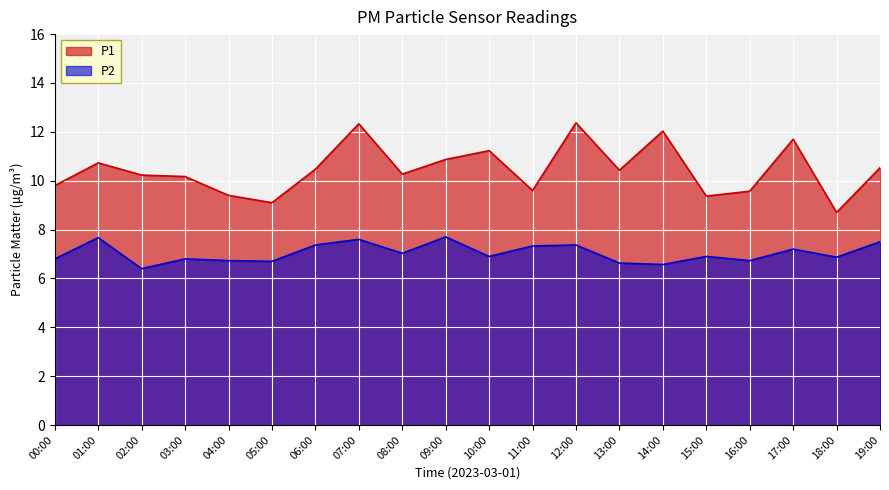

In P2, how many points are higher than both neighbors (excluding endpoints)?

7